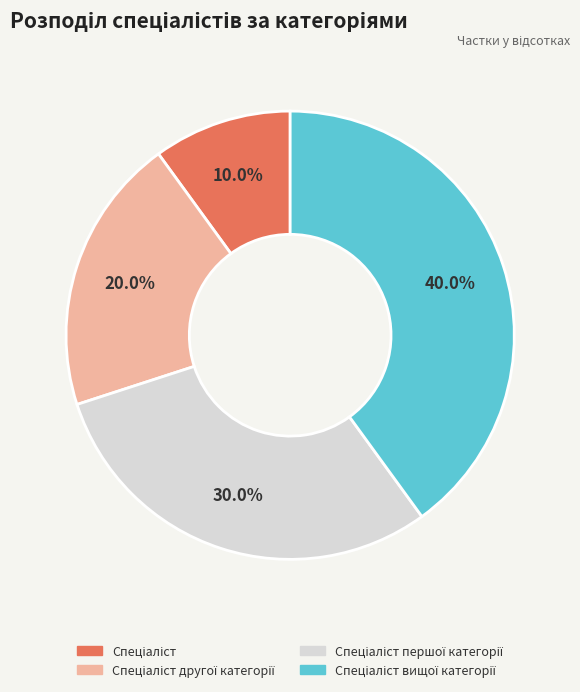

Does any single category account for the majority?

No